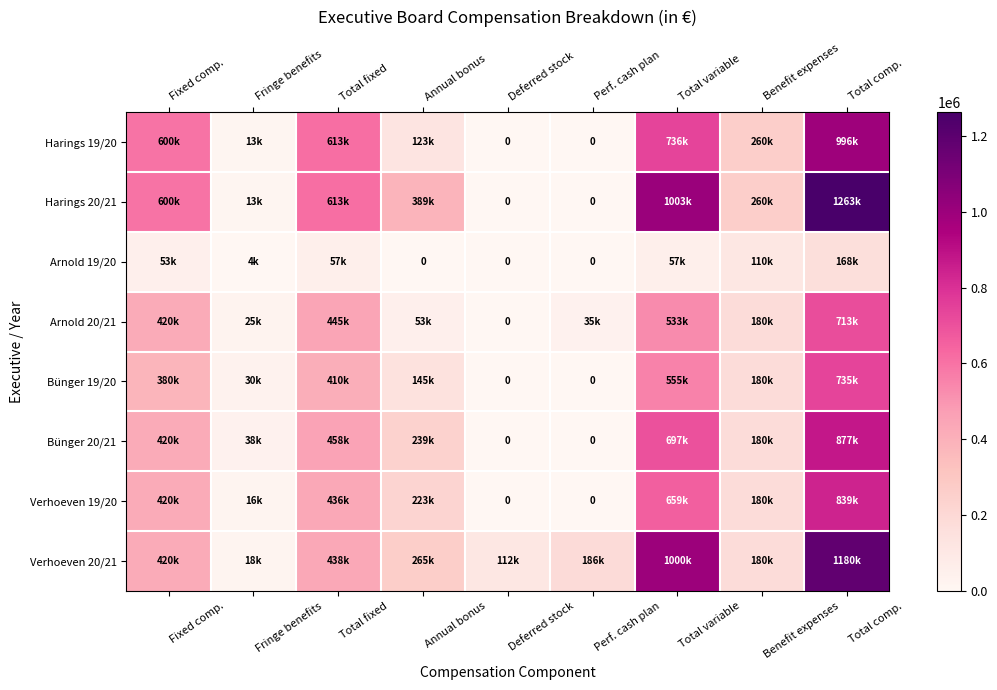

How many data points does each series have?

9